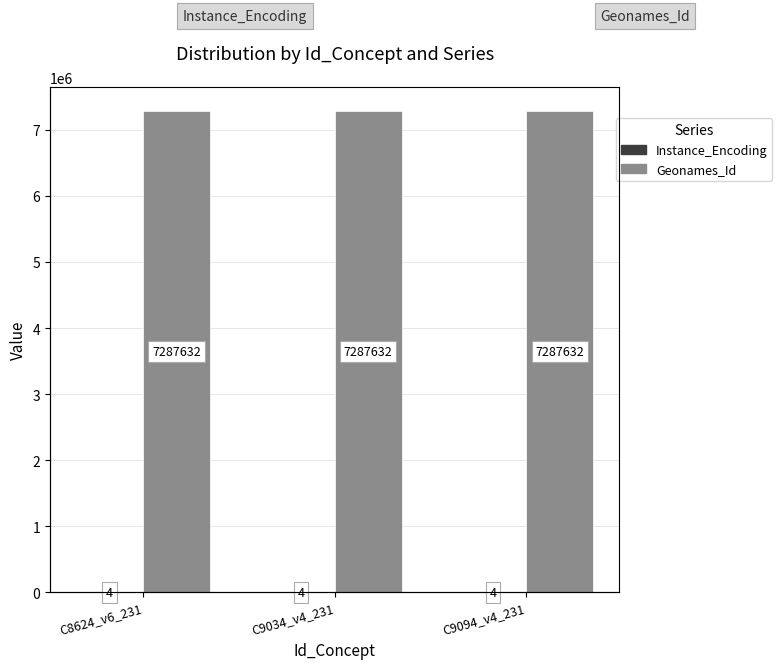

Which series has the largest total across all categories?

Geonames_Id